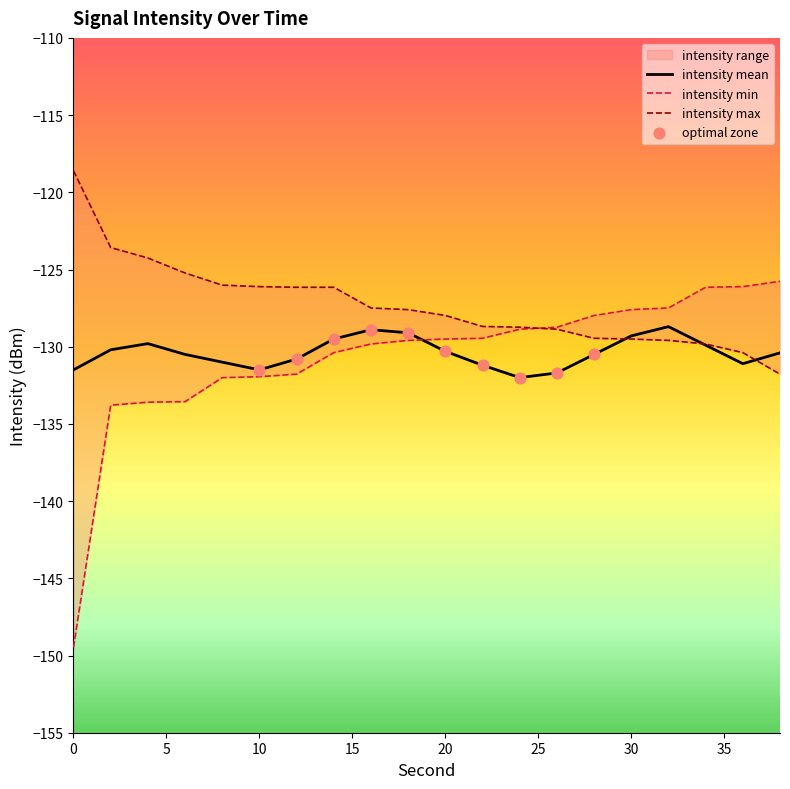

Which series contains the lowest Y value?

intensity_min